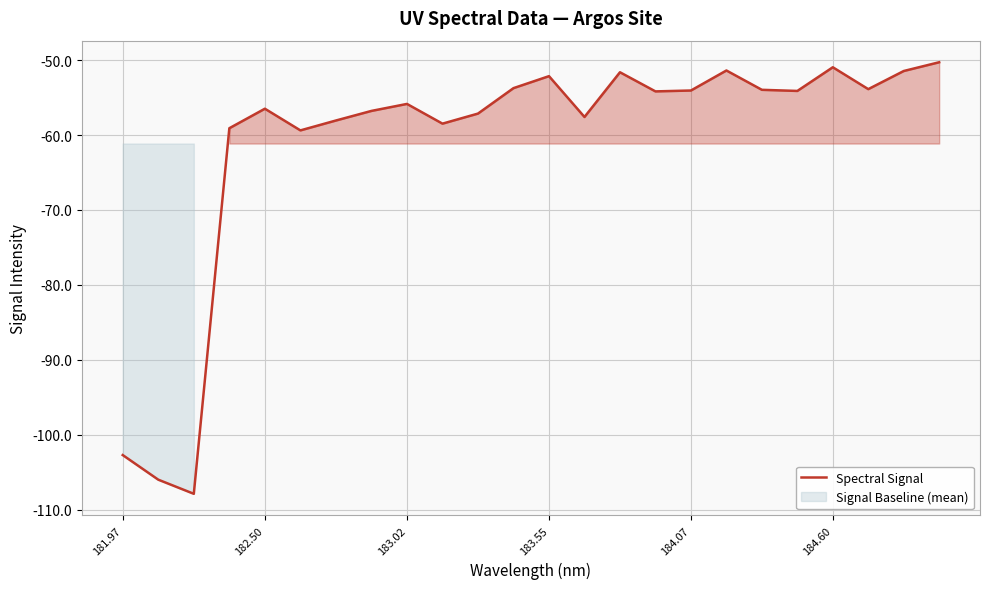

What is the maximum value for Spectral Signal?

-50.3